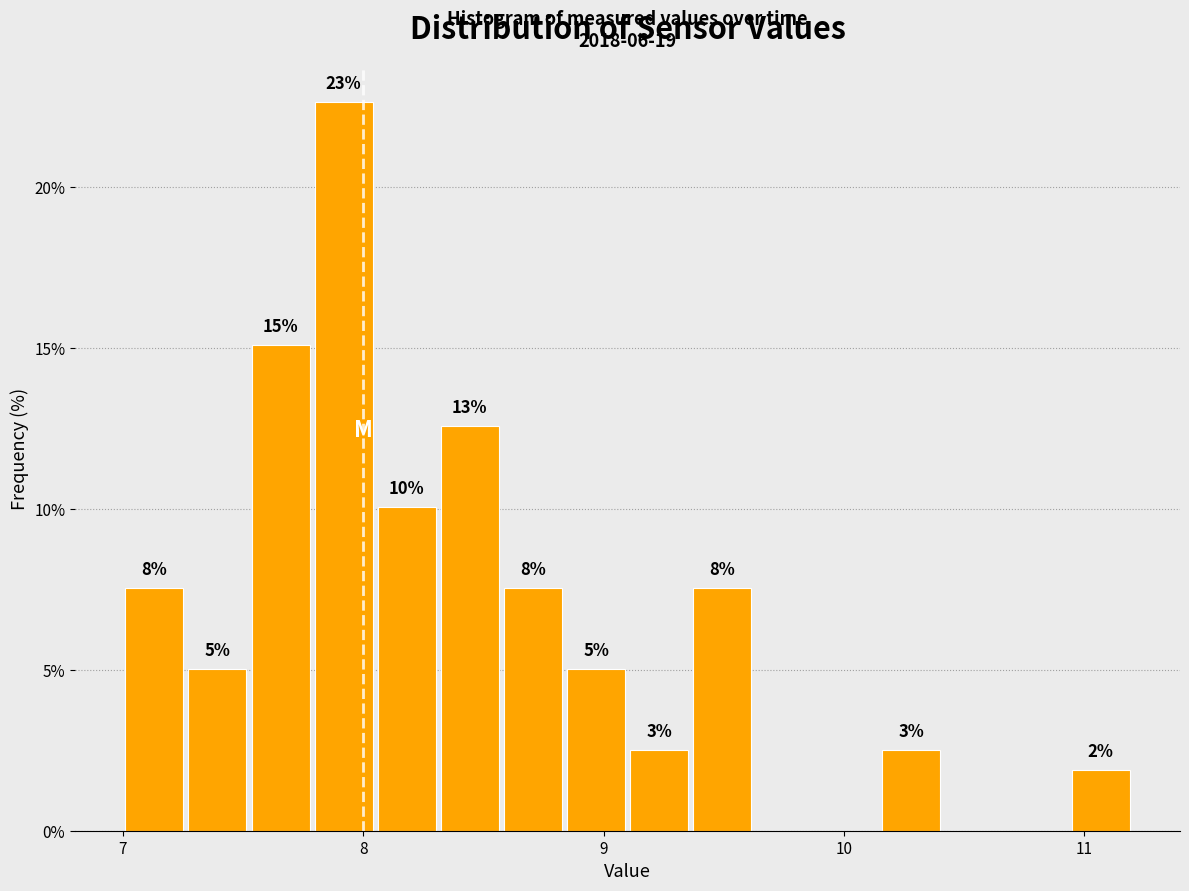

Read against the x-axis, roughly where is the centre of the tallest bar?

7.9